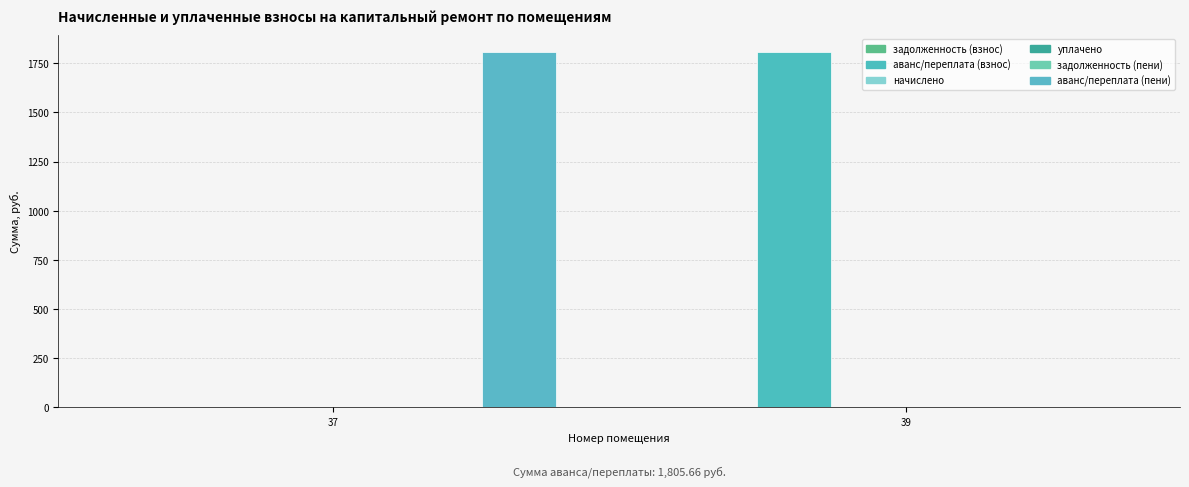

How many data points does each series have?

2